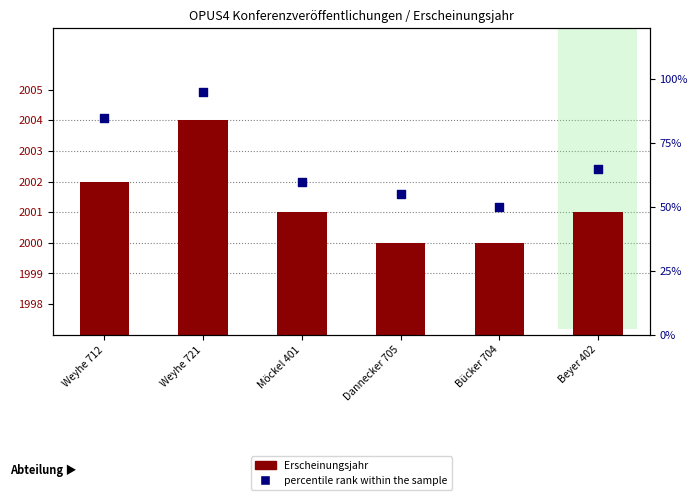

At how many categories does at least one series exceed 1964?

6